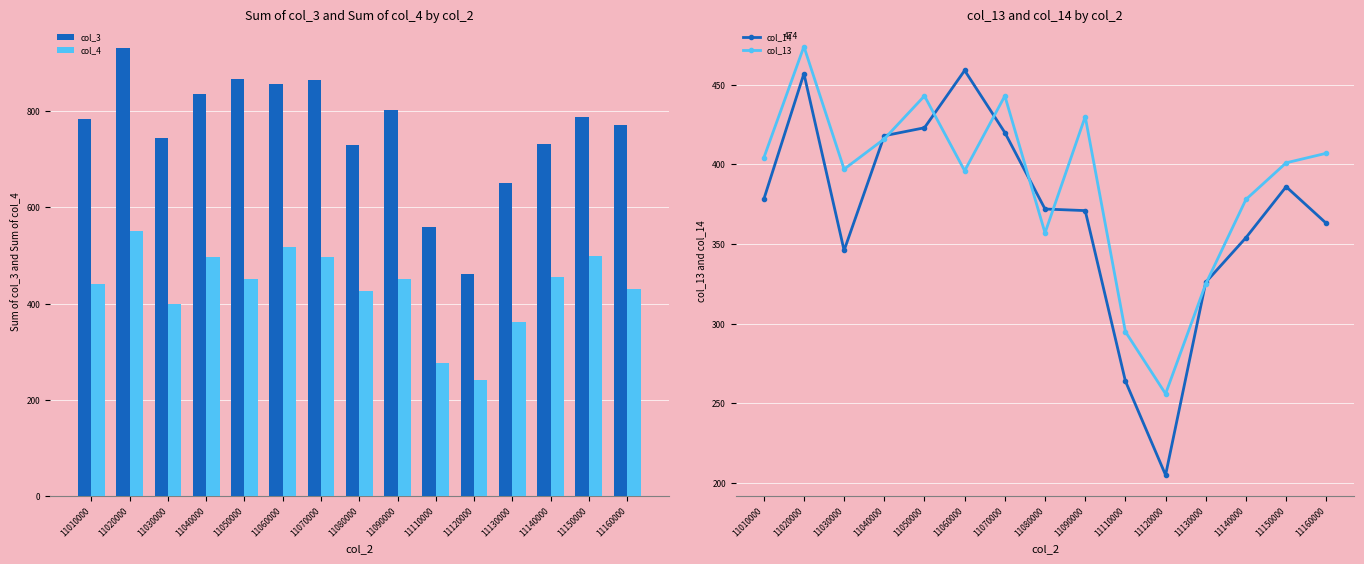

At which category does the chart reach its minimum across all series?

11120000